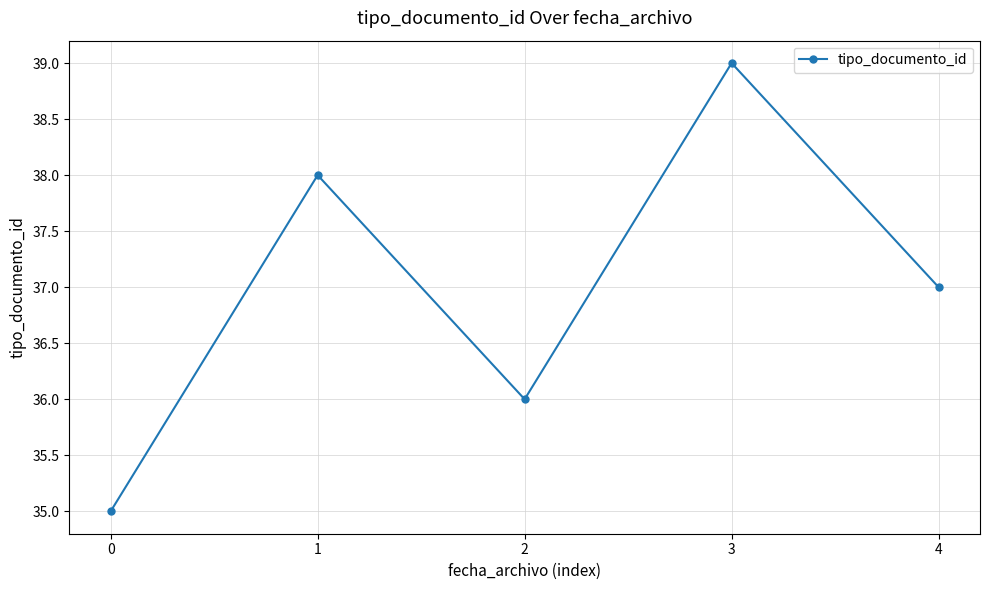

The chart shows a value of 39 at 3. True or false?

True